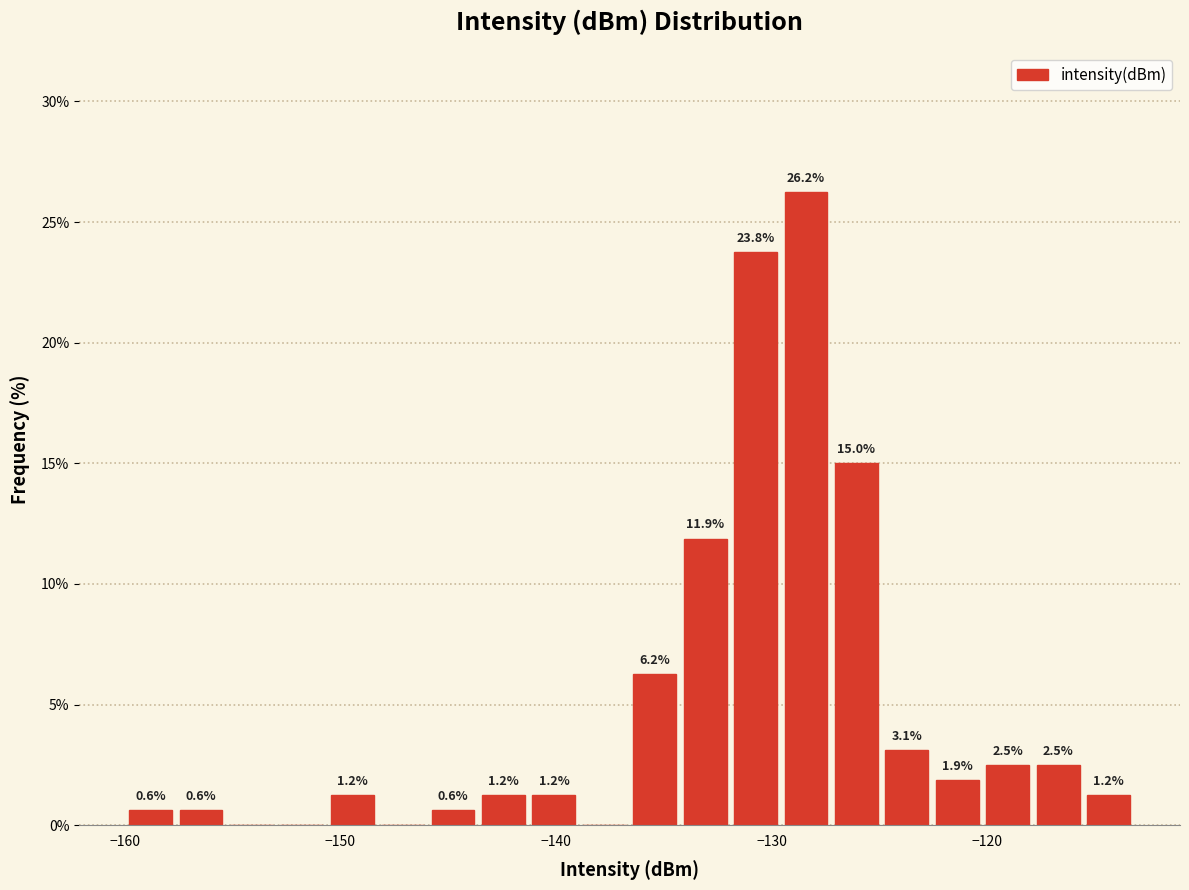

Around what value on the x-axis is the tallest bar? Give the approximate position of its centre, as read against the axis.

-128